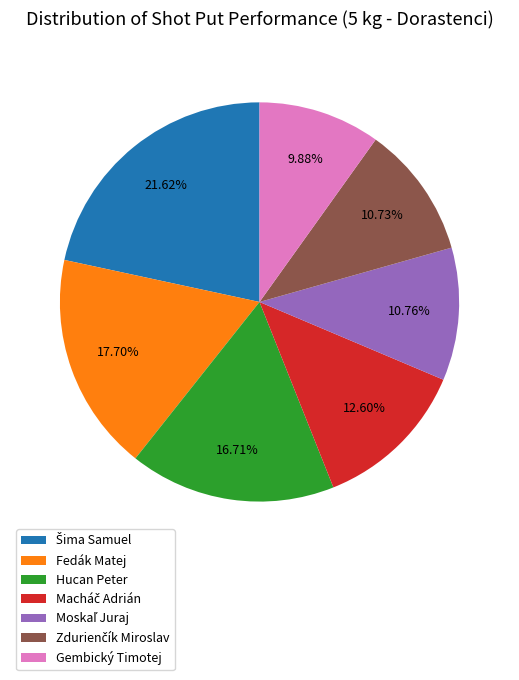

To the nearest percent, what is the combined percentage of Hucan Peter and Fedák Matej?

34%